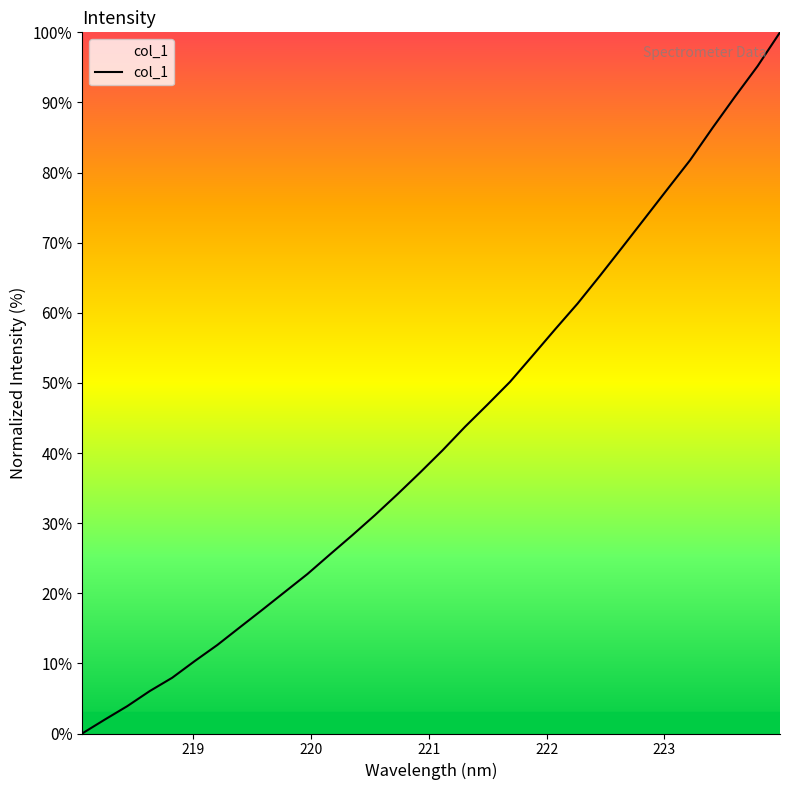

What is the difference between the maximum and second lowest values?

98.0